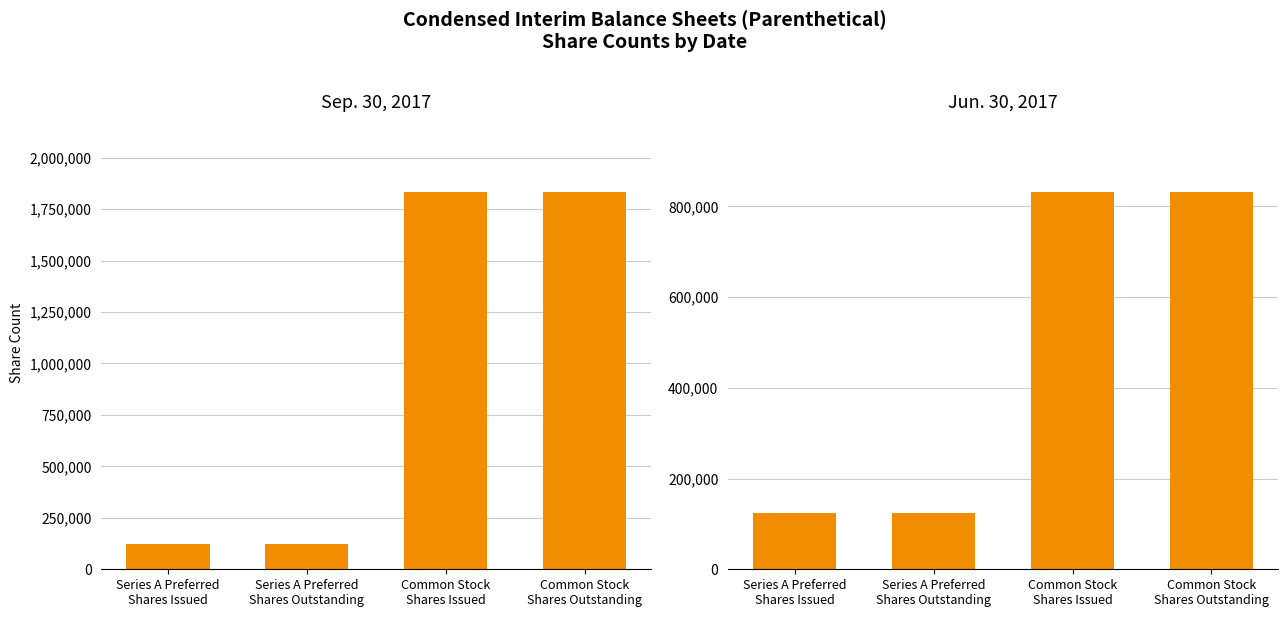

Is it true that Sep. 30, 2017 equals 1834510 at Common Stock
Shares Outstanding?

True